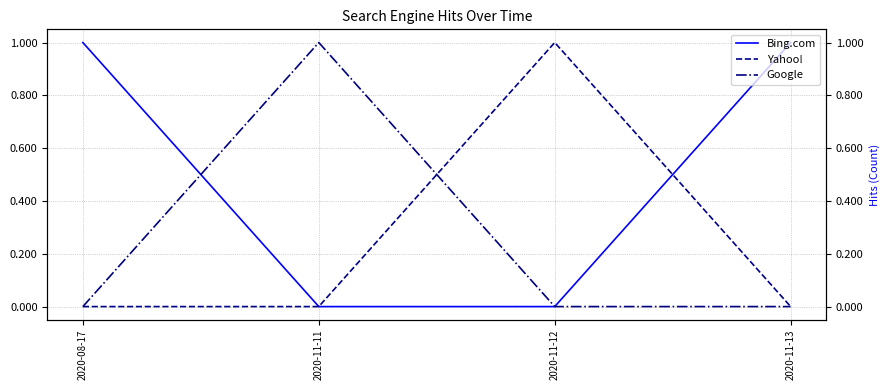

True or false: Bing.com has more than 2 points higher than both neighbors.

False